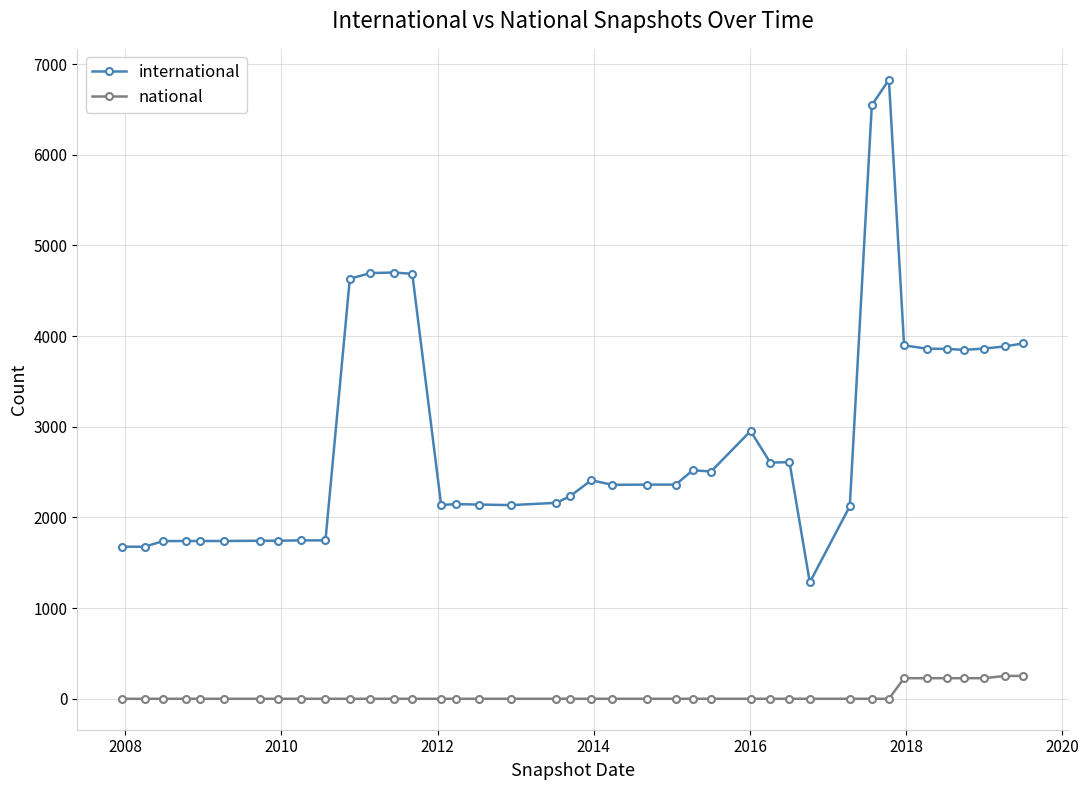

True or false: international and national cross at least once.

False